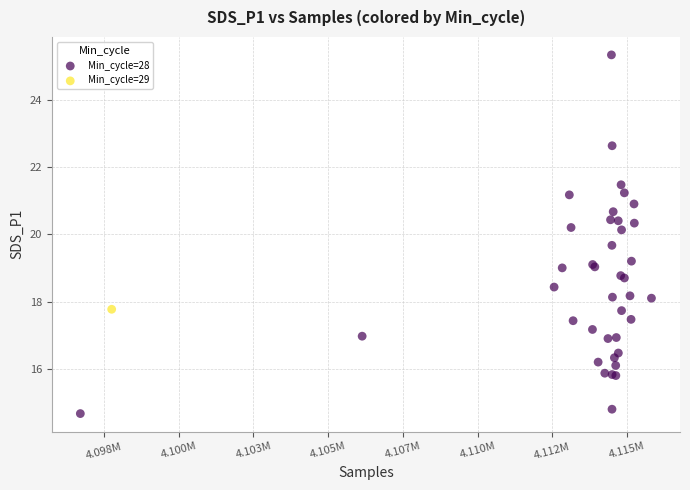

What are all the series names shown in the legend?

Min_cycle=28, Min_cycle=29